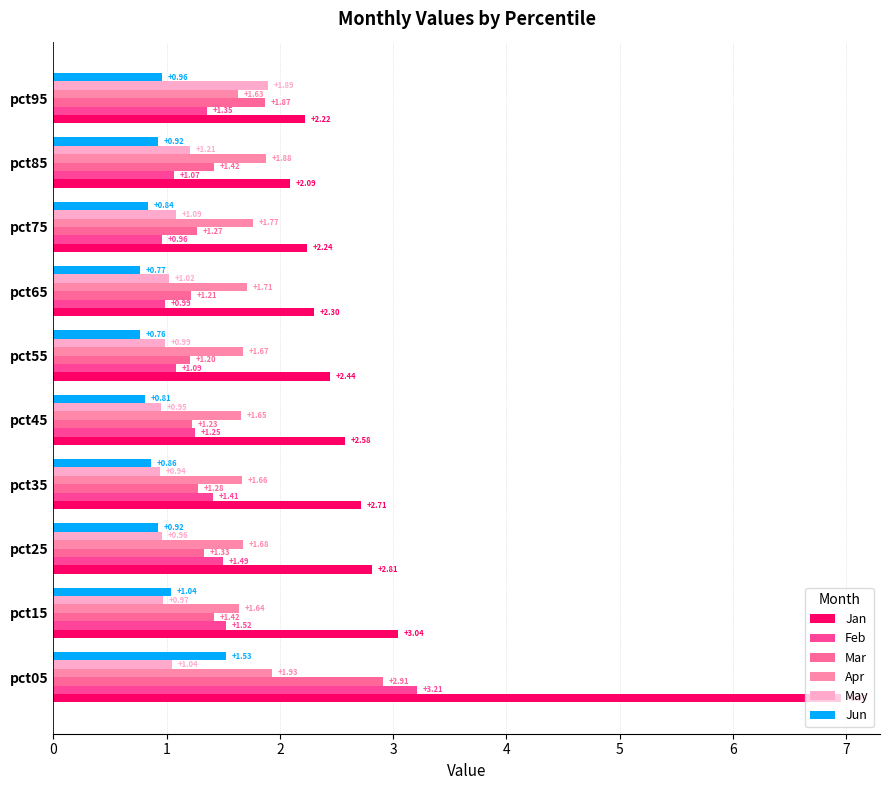

What is the lowest value of the Jun series?

0.8